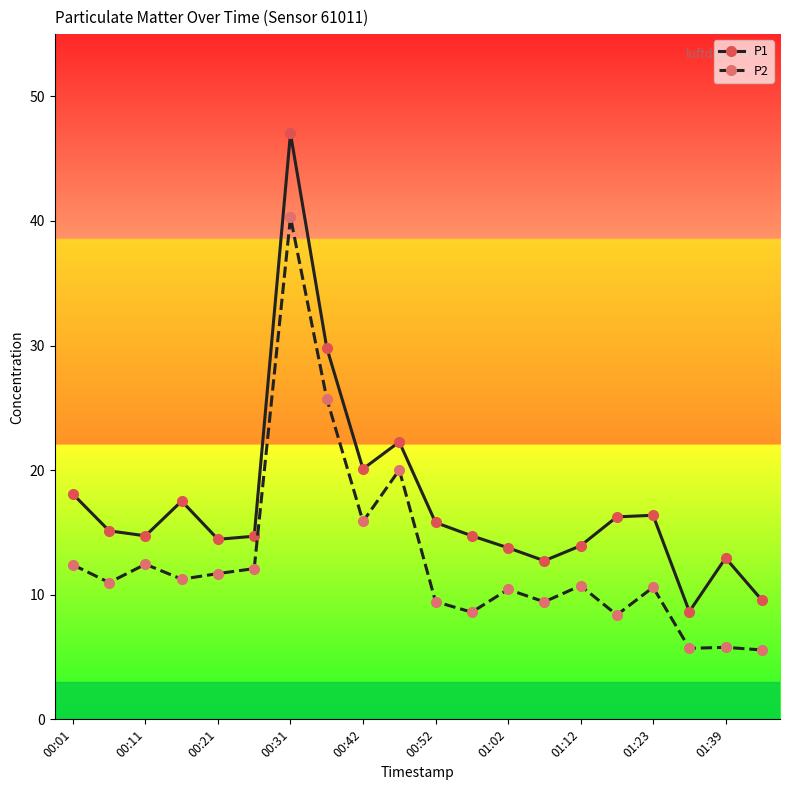

True or false: P1 and P2 cross at least once.

False